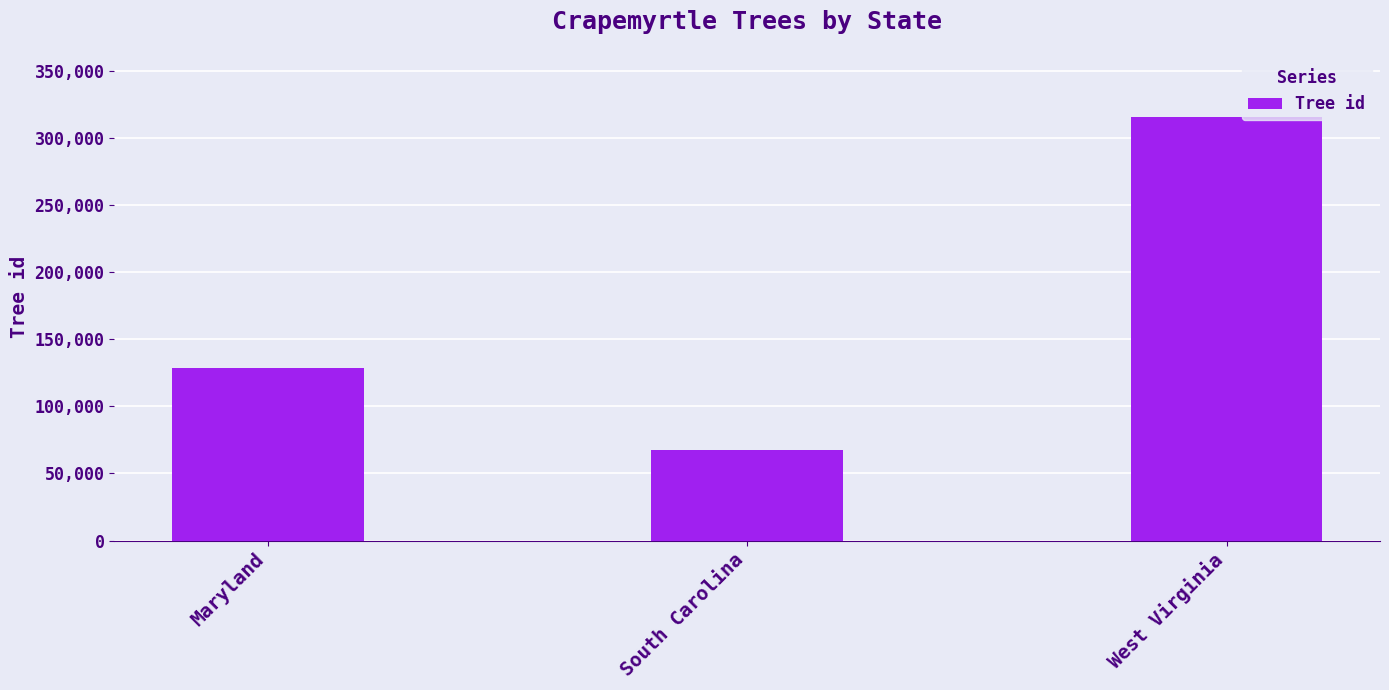

Which has a higher value, Maryland or West Virginia?

West Virginia